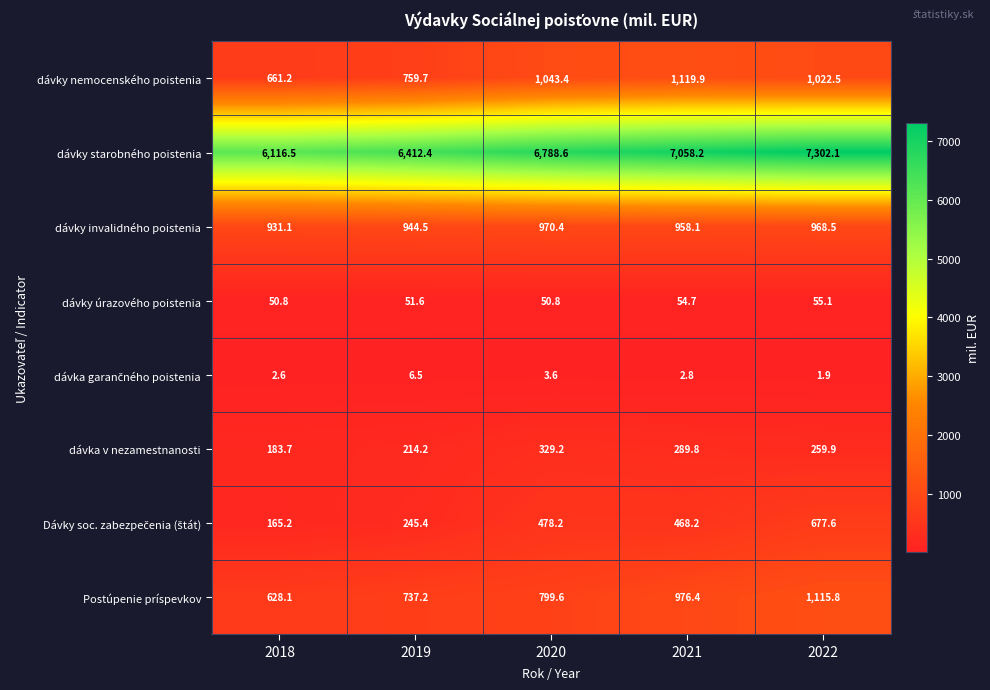

Rank the categories by dávky starobného poistenia value from lowest to highest.

2018, 2019, 2020, 2021, 2022